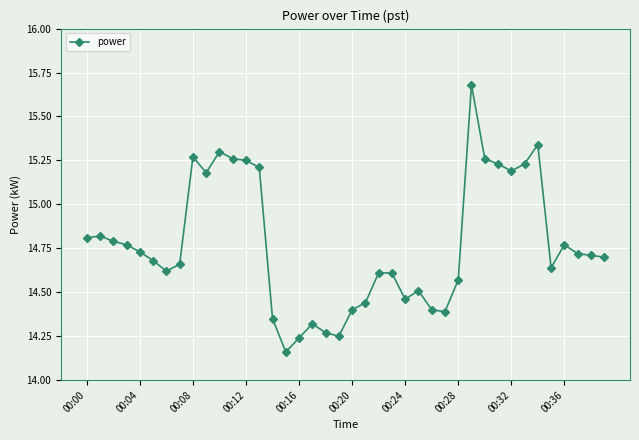

How many data points does each series have?

40